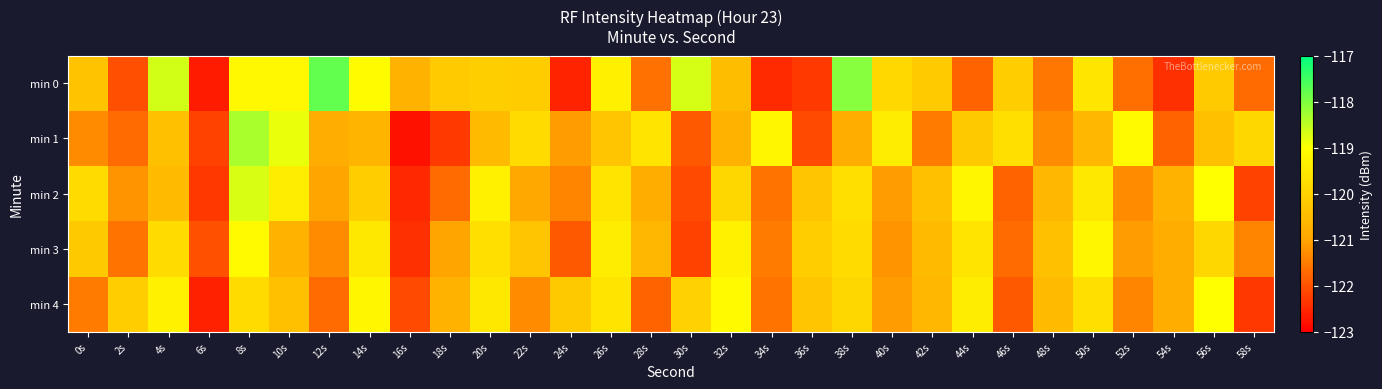

What is the spread (max minus min) of values at 18s?

2.1